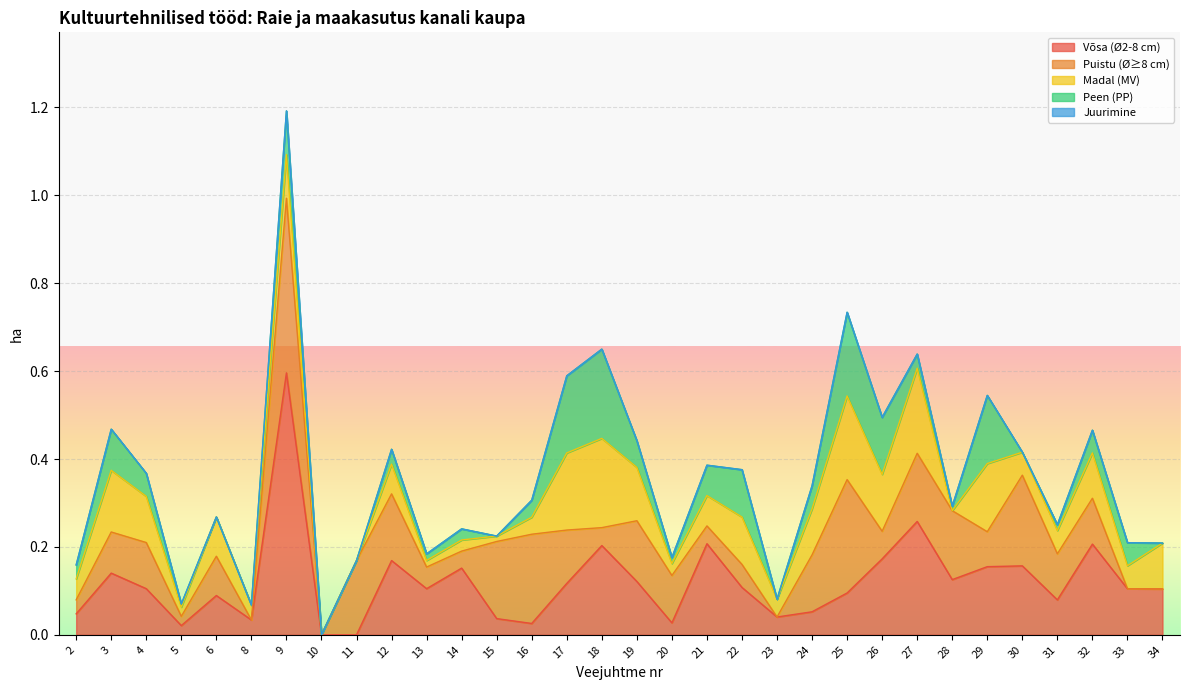

At which category is the sum across all series the highest?

9